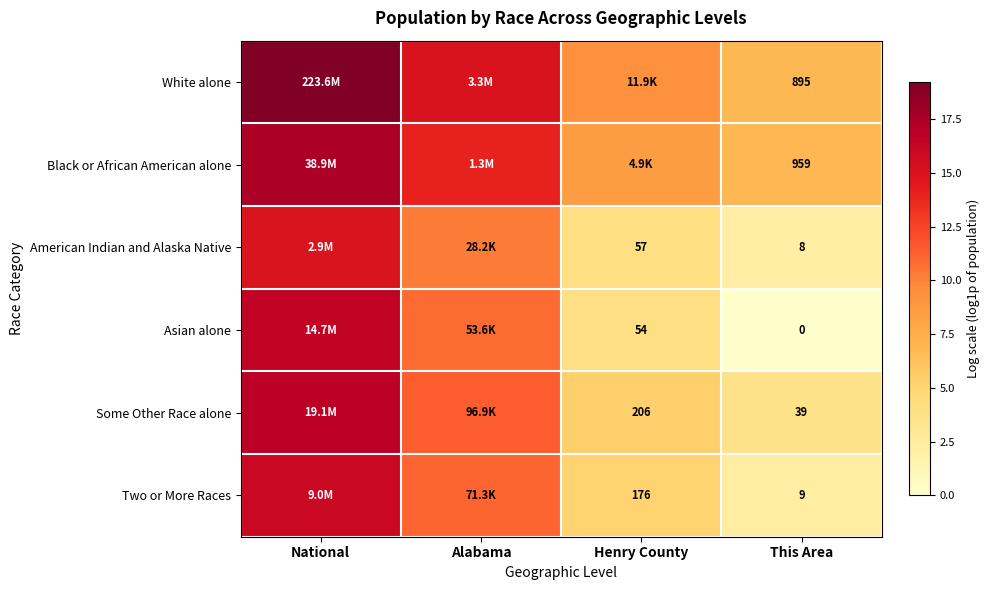

At how many categories does at least one series exceed 2?

4